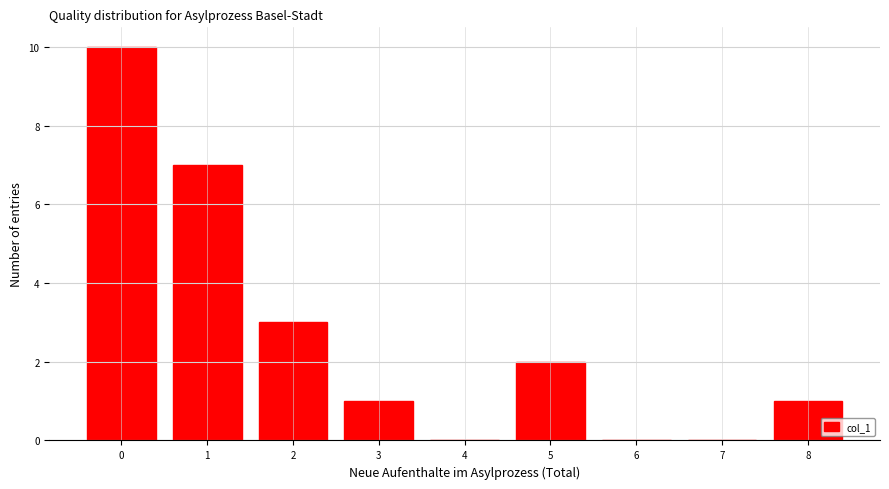

Over which range of the x-axis is the bar tallest?

-0.5 to 0.5